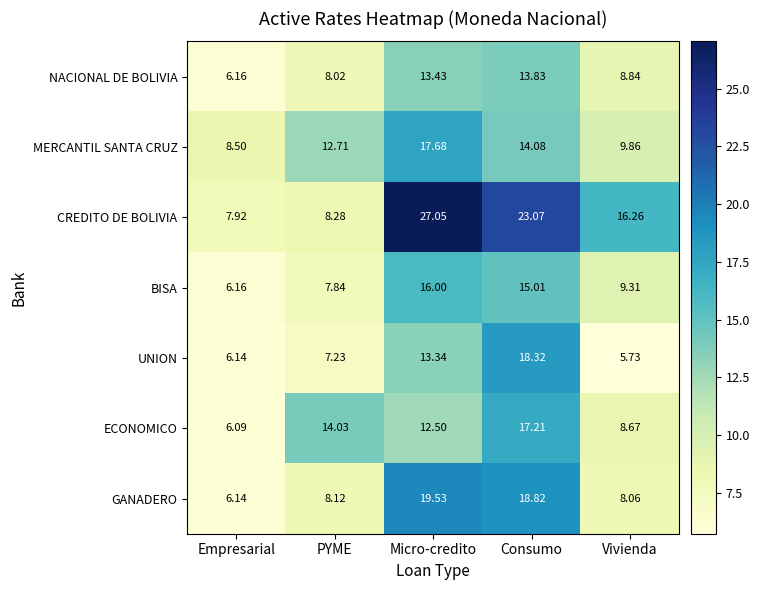

Which series has the largest range (max minus min)?

CREDITO DE BOLIVIA